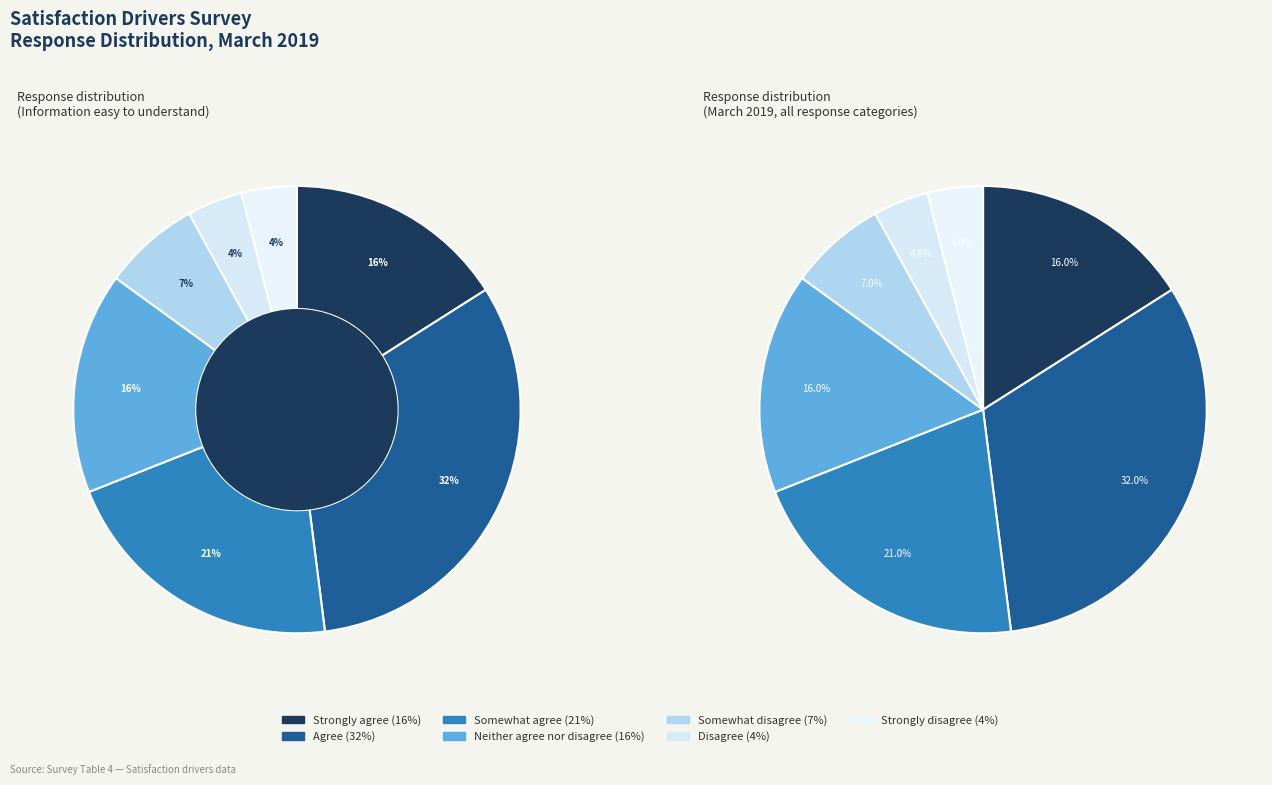

Which has a higher value, Somewhat disagree or Neither agree nor disagree?

Neither agree nor disagree